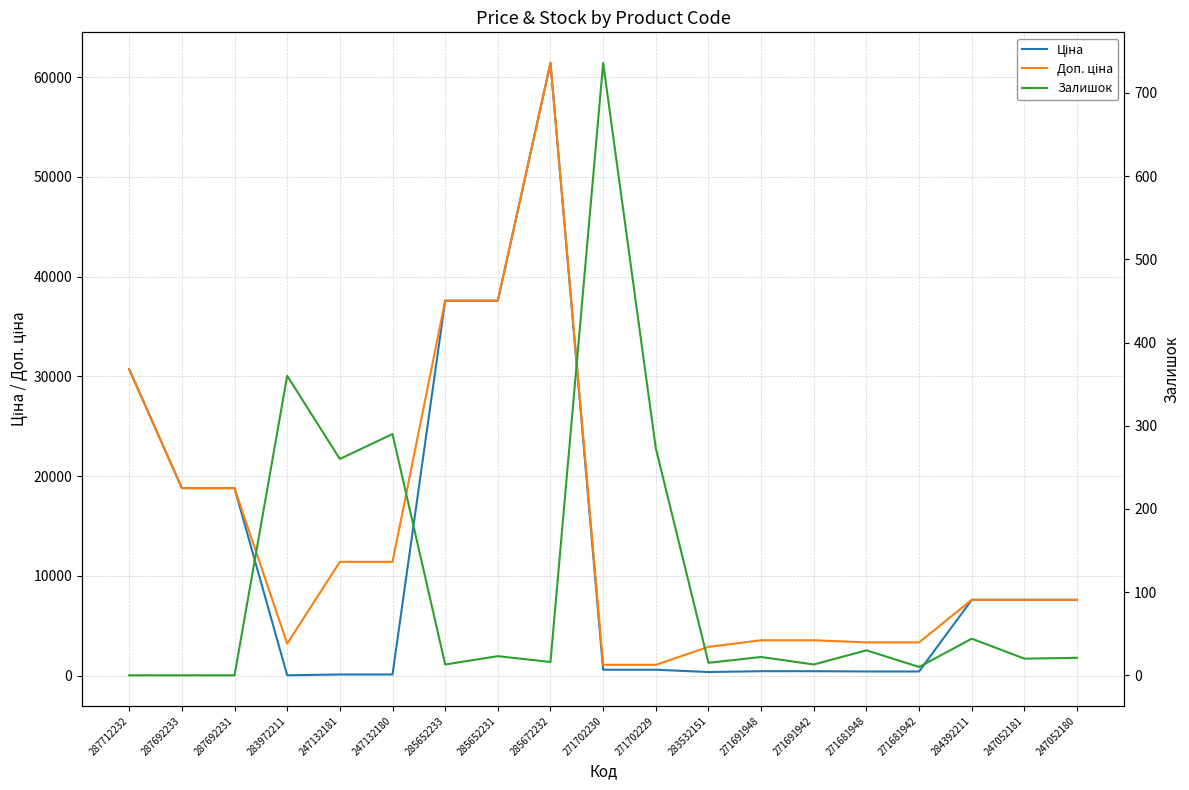

Is the value of Залишок at 247052181 greater than the value of Ціна at 287692233?

No